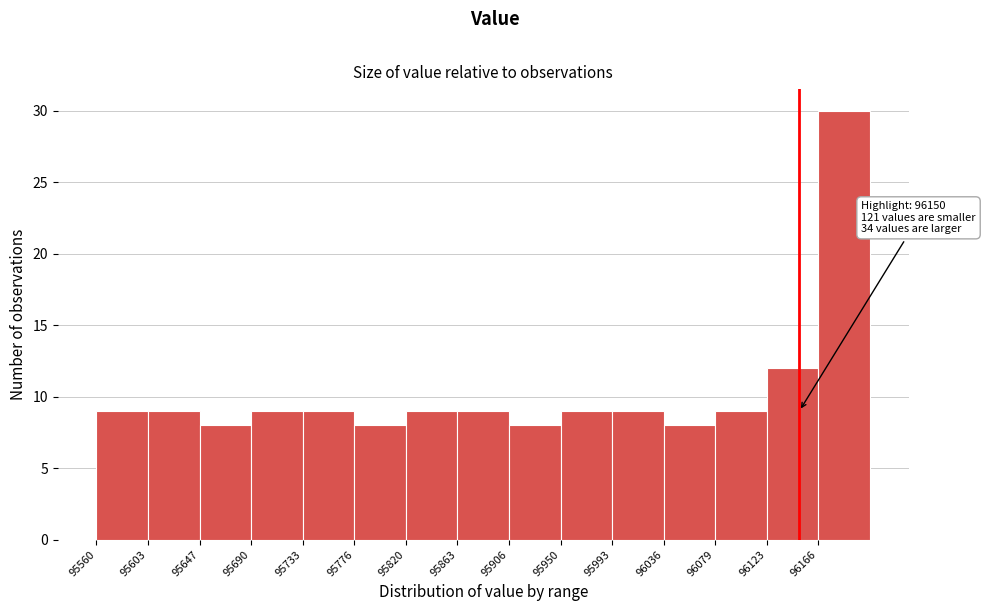

Over which range of the x-axis is the bar tallest?

96165 to 96210